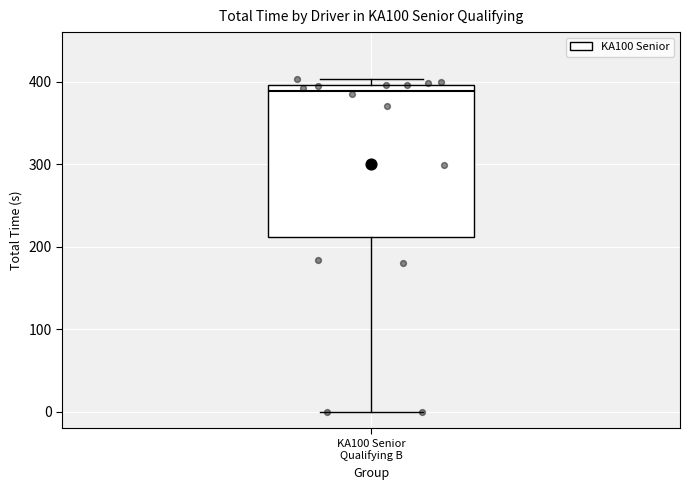

Read this box plot against the y-axis: the position of the median line, the range covered by the box, and the ends of both whiskers. The values are not printed on the chart, so give them approximately, as read against the axis.

median 390, box 210 to 400, whiskers 0 to 400 (just above the box's upper edge)